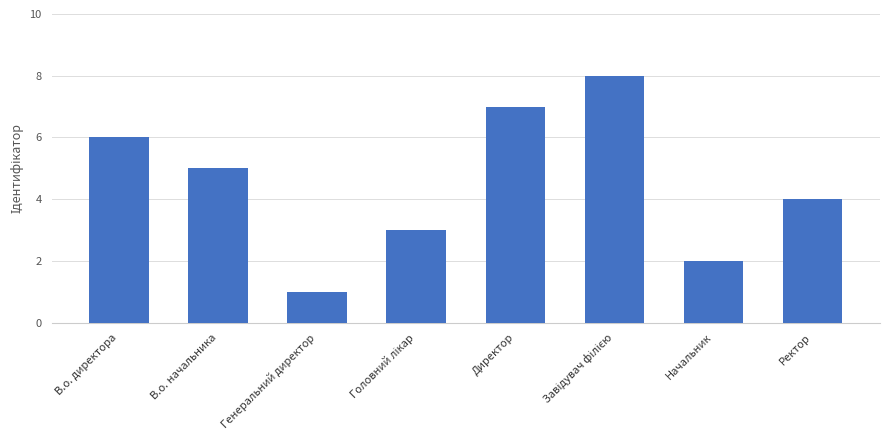

Which category has the lowest value across all series?

Генеральний директор